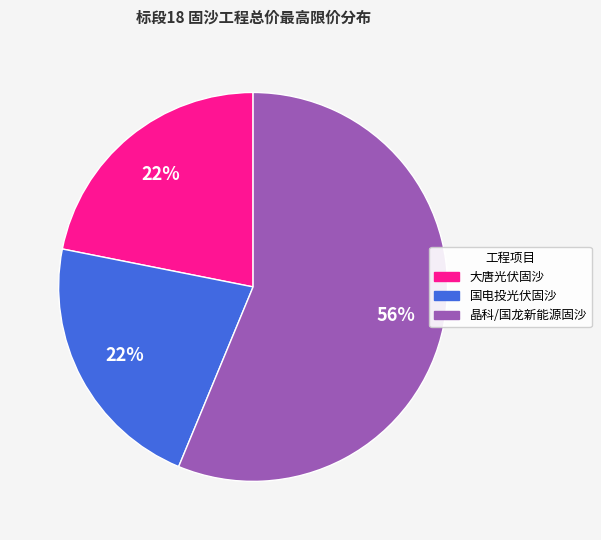

To the nearest percent, what percentage of the pie is 国电投光伏固沙?

22%